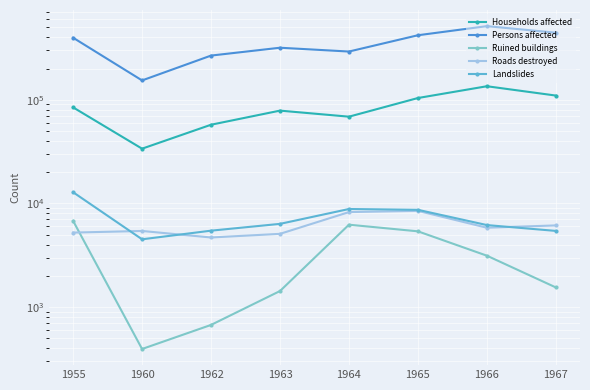

What are all the series names shown in the legend?

Households affected, Persons affected, Ruined buildings, Roads destroyed, Landslides